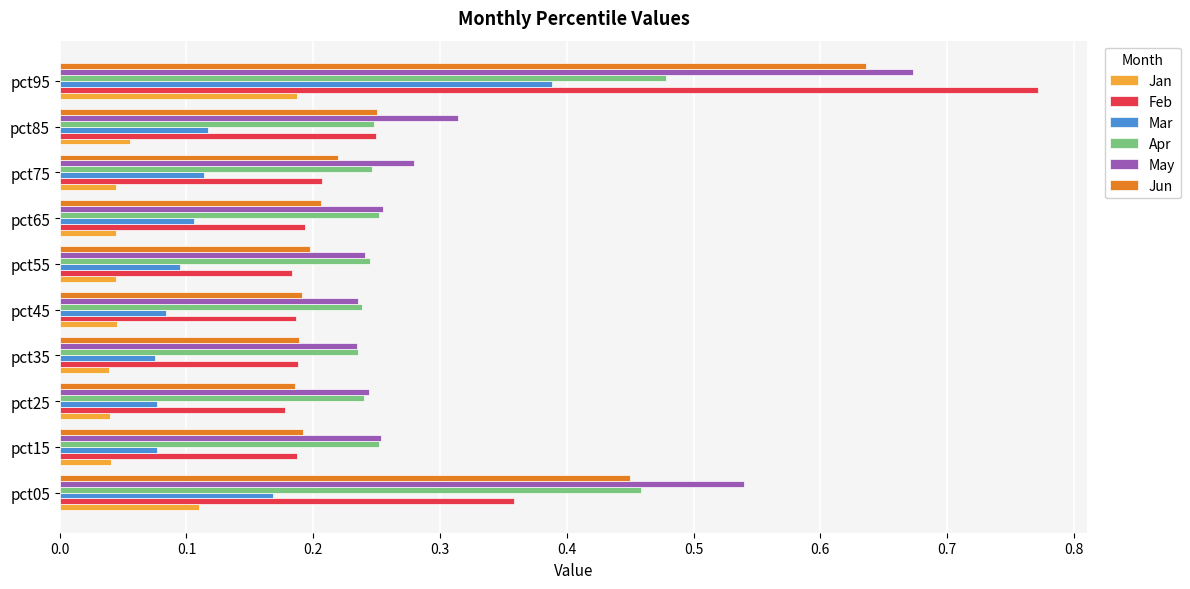

How many Feb values are between 0 and 1?

10